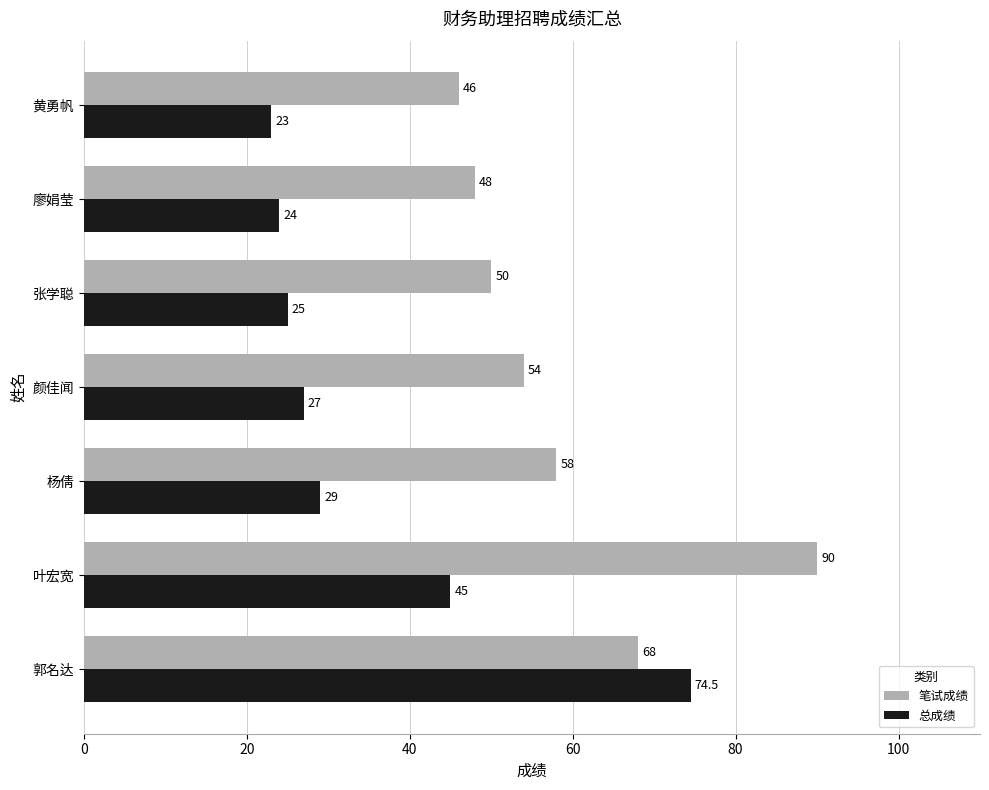

Is it true that 总成绩 equals 107.9 at 郭名达?

False